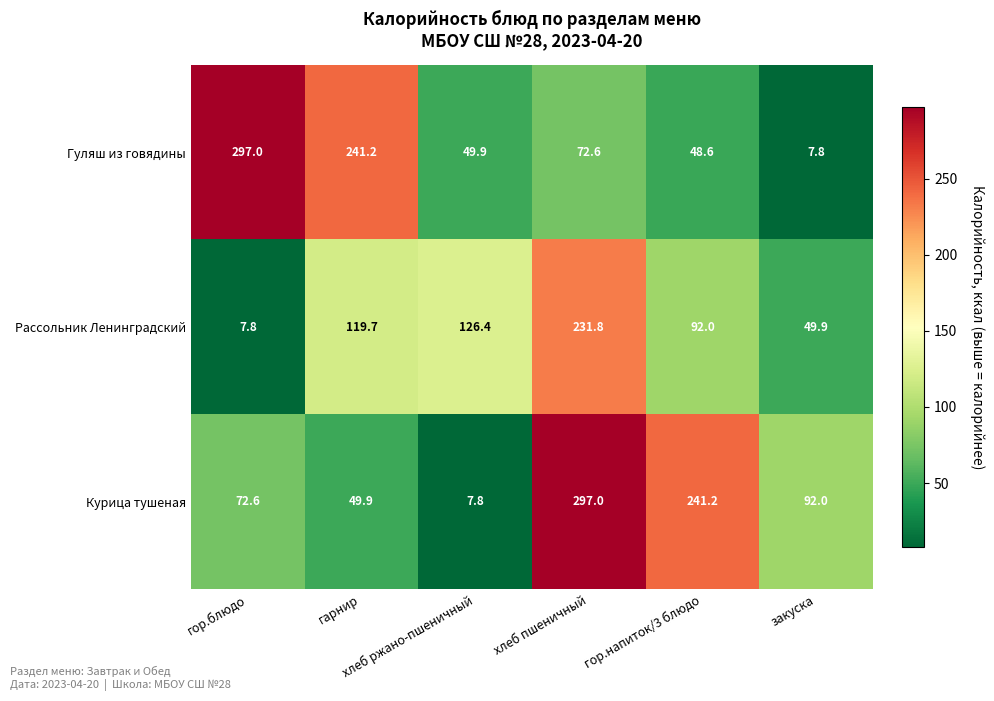

What is the average value of the Гуляш из говядины series?

119.5